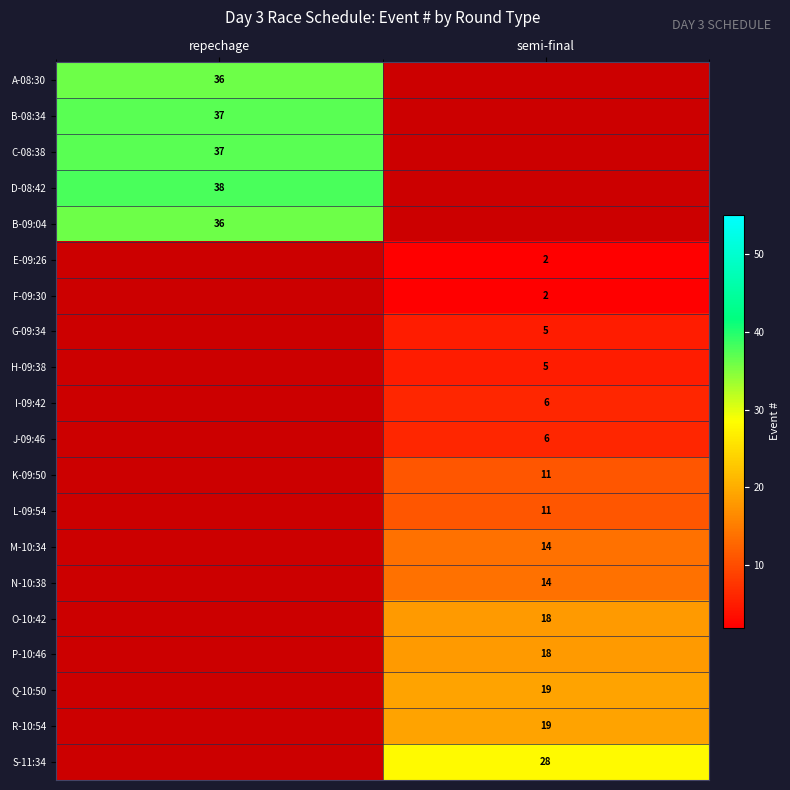

The value of F-09:30 at semi-final is 1. True or false?

False